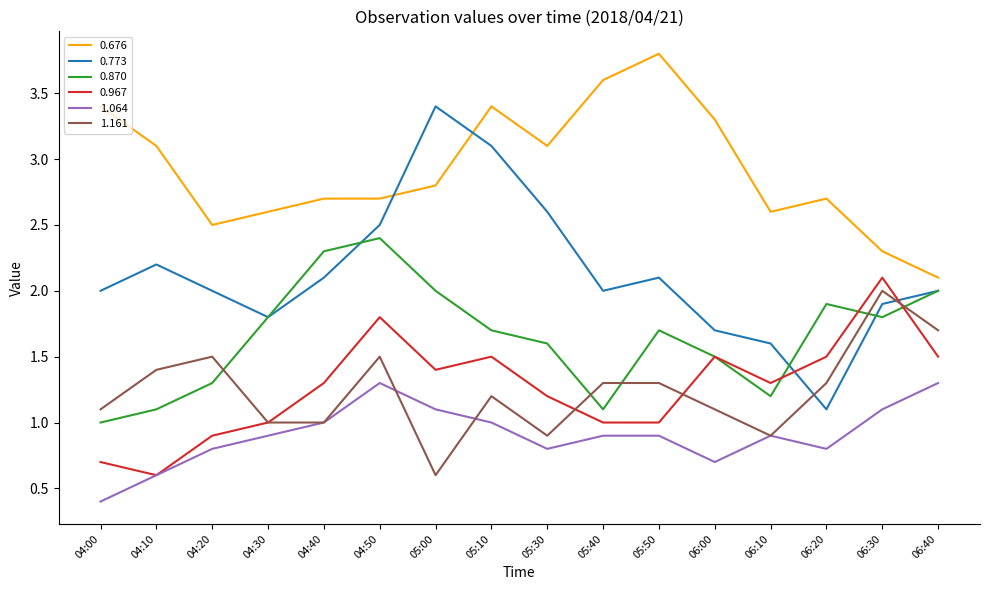

In 0.870, how many points are higher than both neighbors (excluding endpoints)?

3